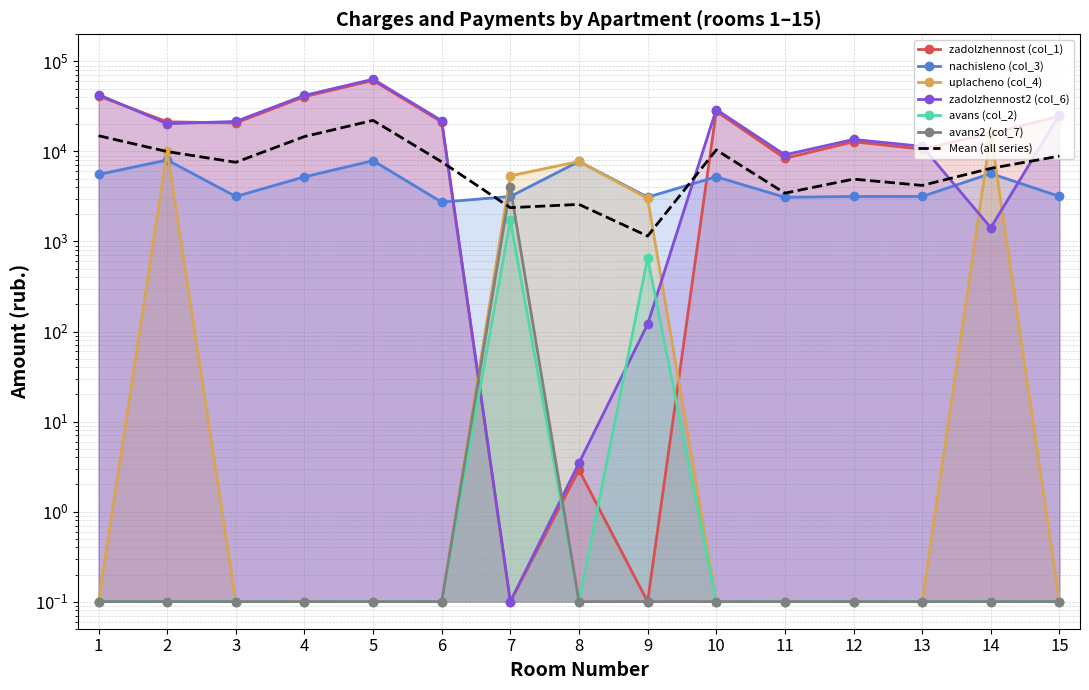

Reading left to right, extract all data points from this chart.

zadolzhennost (col_1): 1=41347.4	2=21336.9	3=20750.8	4=40616.2	5=61449.2	6=21275.2	7=0.1	8=2.9	9=0.1	10=27919.5	11=8390.3	12=12806.2	13=10605.8	14=15909.2	15=24645.9
nachisleno (col_3): 1=5548.2	2=8034.6	3=3161.3	4=5221.4	5=7899.6	6=2735.0	7=3161.3	8=7743.4	9=3104.4	10=5228.5	11=3097.3	12=3161.3	13=3161.3	14=5690.3	15=3168.4
uplacheno (col_4): 1=0.1	2=10102.3	3=0.1	4=0.1	5=0.1	6=0.1	7=5365.6	8=7741.1	9=3013.0	10=0.1	11=0.1	12=0.1	13=0.1	14=15909.2	15=0.1
zadolzhennost2 (col_6): 1=42734.4	2=20343.7	3=21541.1	4=41921.5	5=63424.1	6=21958.9	7=0.1	8=3.5	9=120.4	10=29226.7	11=9164.6	12=13596.5	13=11396.1	14=1422.6	15=25438.0
avans (col_2): 1=0.1	2=0.1	3=0.1	4=0.1	5=0.1	6=0.1	7=1730.8	8=0.1	9=655.7	10=0.1	11=0.1	12=0.1	13=0.1	14=0.1	15=0.1
avans2 (col_7): 1=0.1	2=0.1	3=0.1	4=0.1	5=0.1	6=0.1	7=3987.1	8=0.1	9=0.1	10=0.1	11=0.1	12=0.1	13=0.1	14=0.1	15=0.1